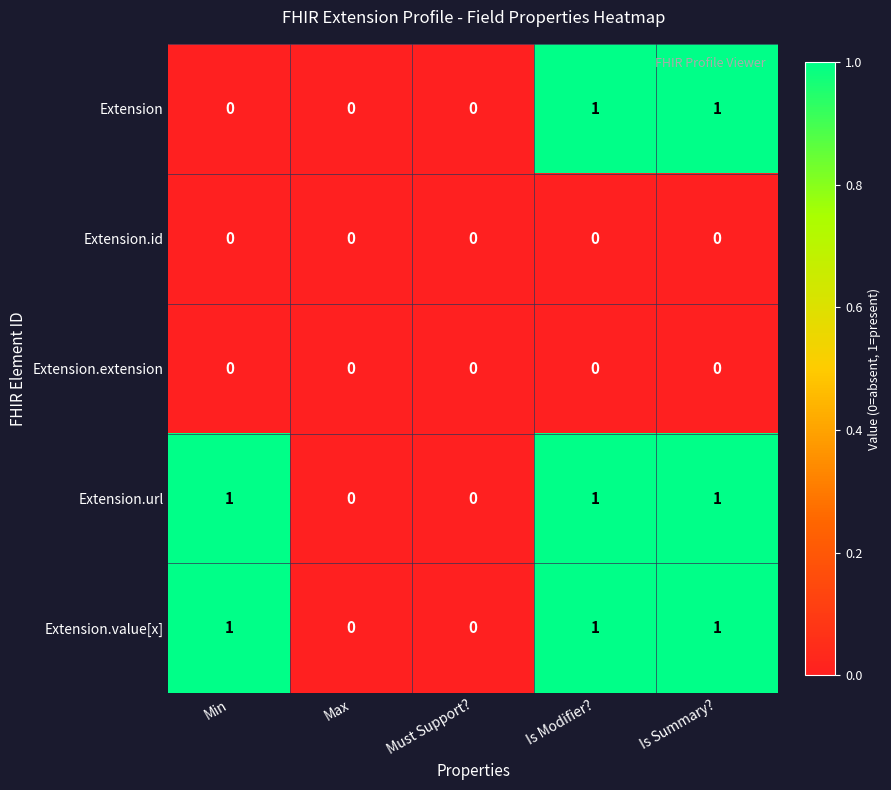

Reading left to right, transcribe all the data shown in this chart.

Extension: 0	0	0	1	1
Extension.id: 0	0	0	0	0
Extension.extension: 0	0	0	0	0
Extension.url: 1	0	0	1	1
Extension.value[x]: 1	0	0	1	1